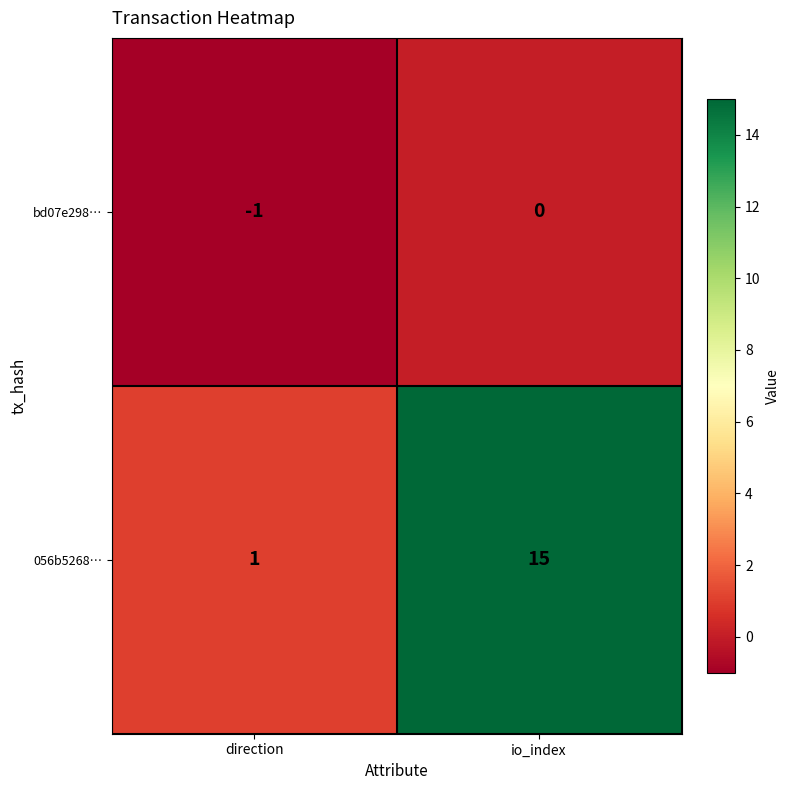

Count the number of data series in this chart.

2